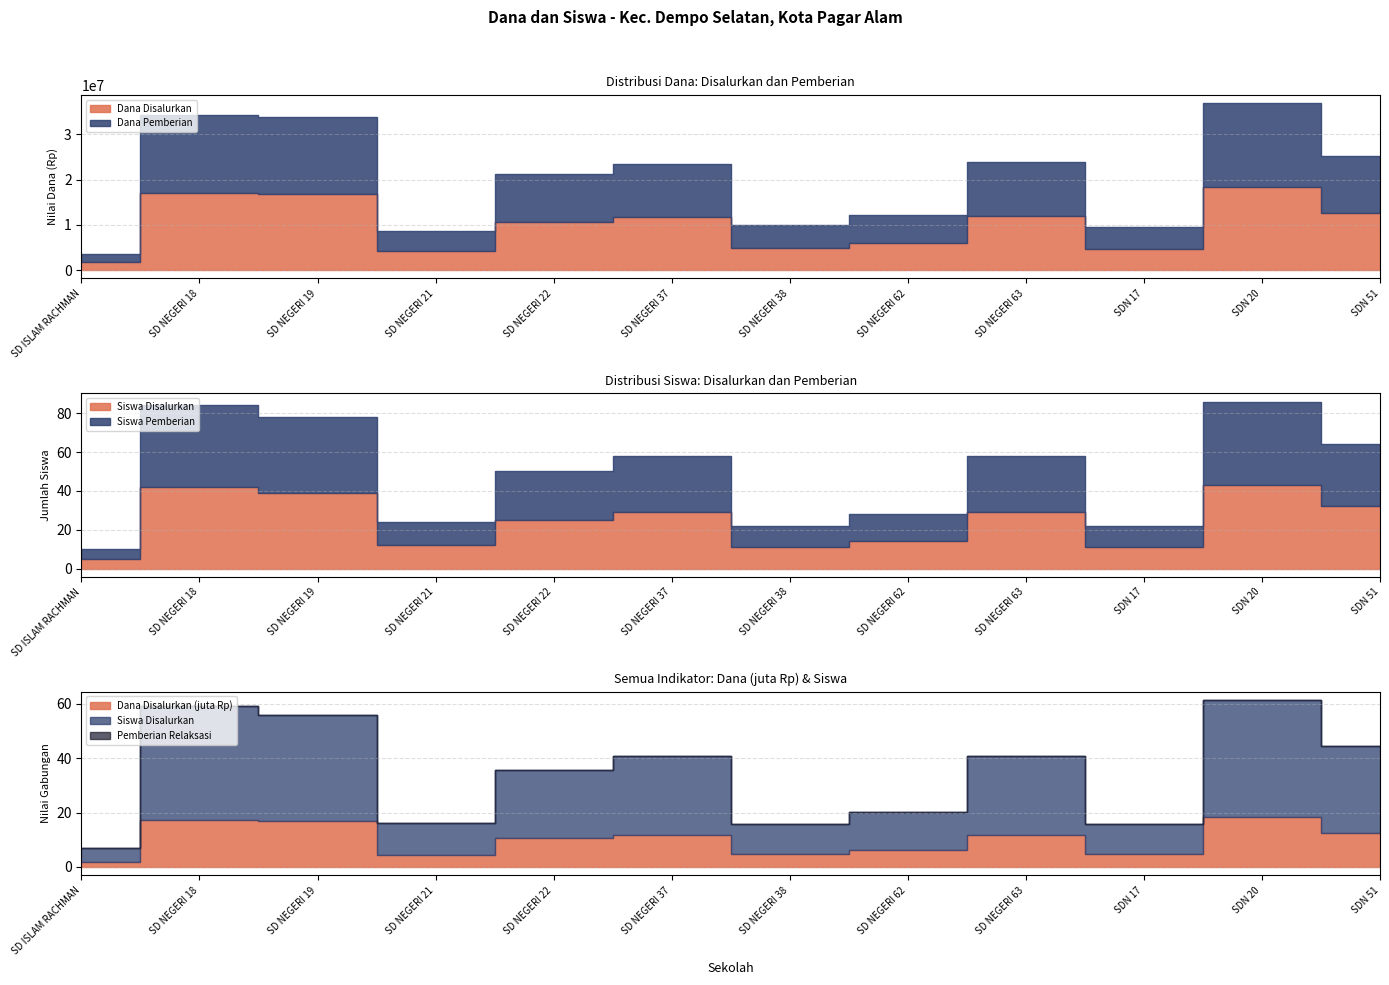

At which category is the sum across all series the highest?

SDN 20